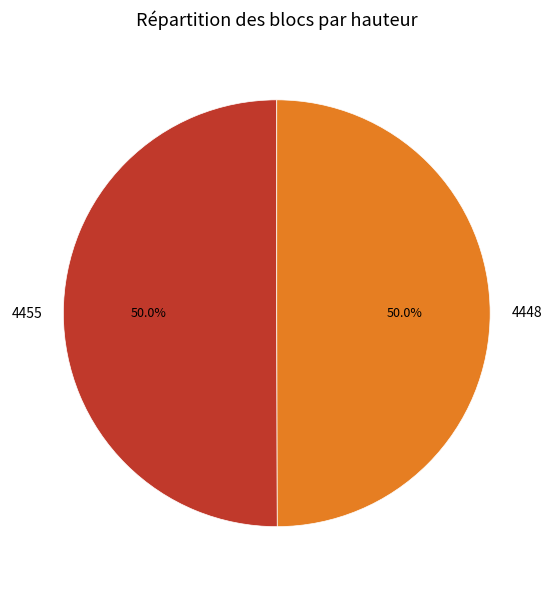

True or false: 4448 accounts for 61% of the total.

False